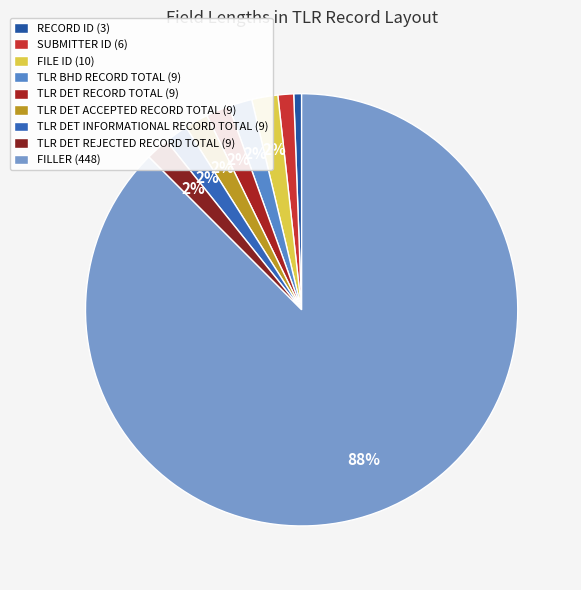

What is the ratio of the value at TLR DET REJECTED RECORD TOTAL (9) to the value at TLR DET INFORMATIONAL RECORD TOTAL (9)?

1.0